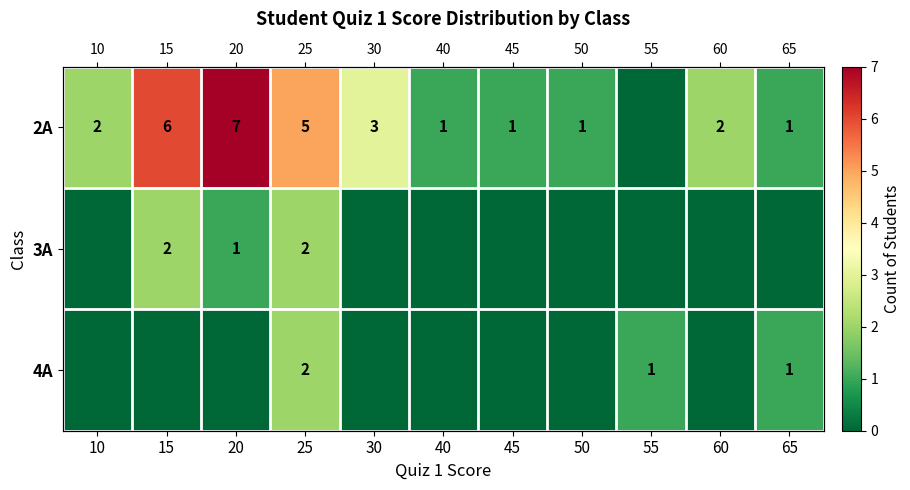

Which category has the highest value in the 2A series?

20